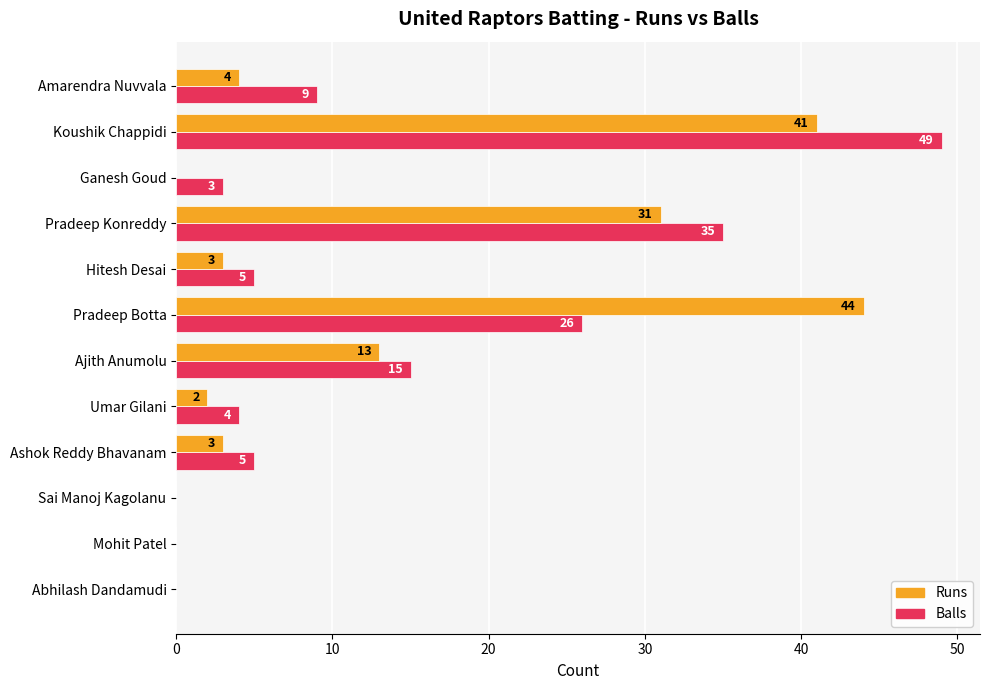

Where is Balls nearest to the value 24?

Pradeep Botta